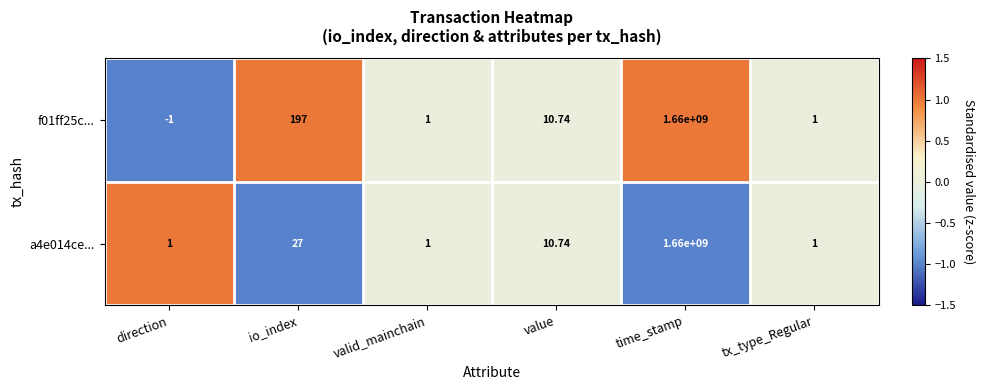

At which category is the sum across all series the highest?

time_stamp